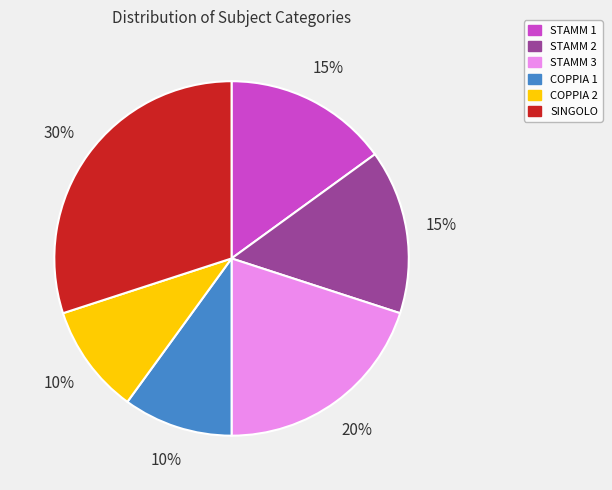

Is the sum of STAMM 2 and SINGOLO greater than half?

No